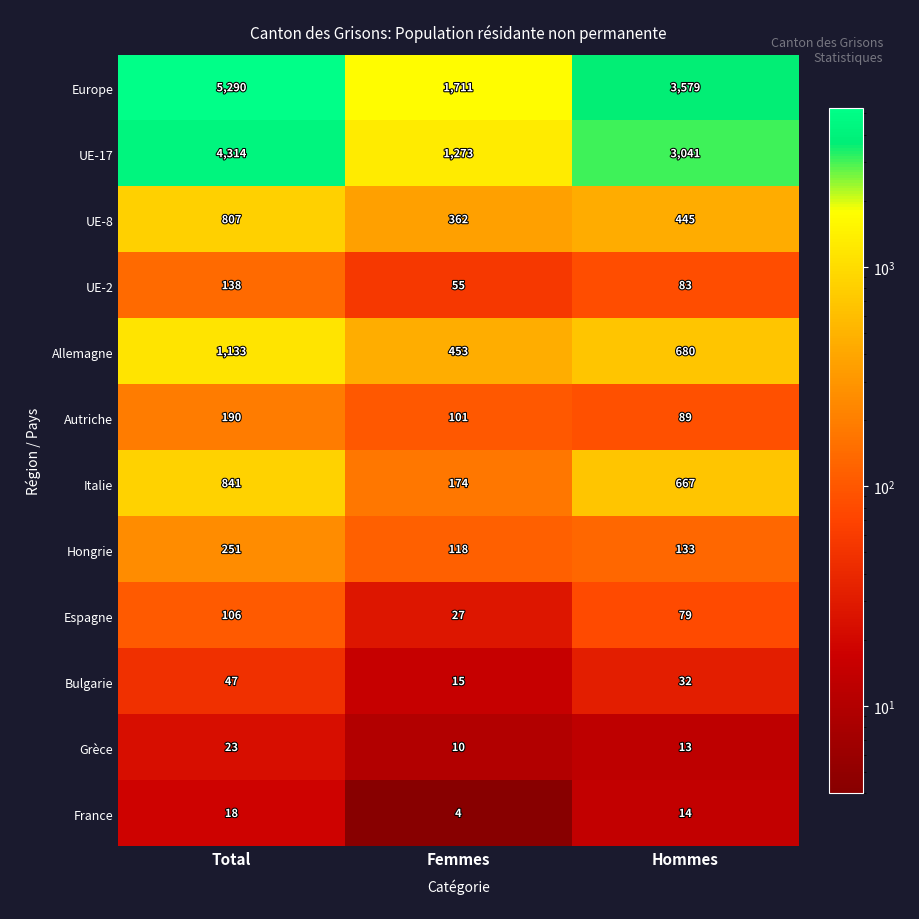

What is the difference between the highest and lowest values at Total?

5272